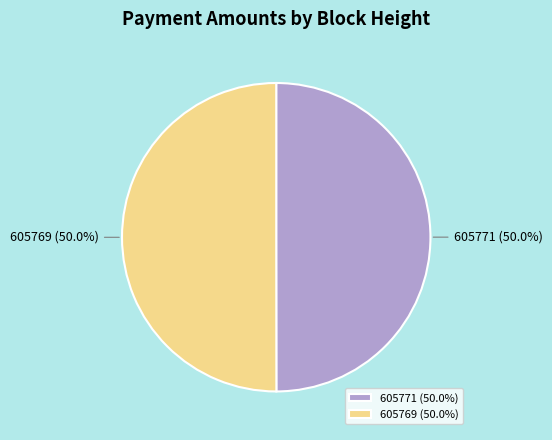

To the nearest percent, what is the average slice percentage?

50%